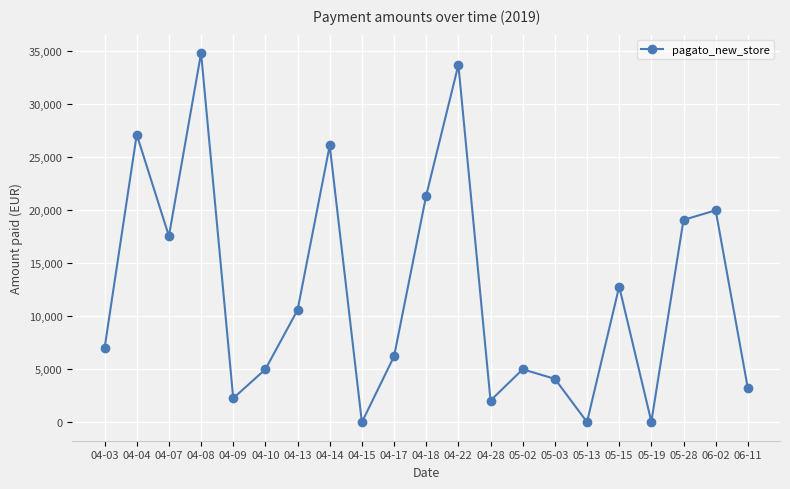

What is the sum of the values at 04-22 and 04-13?

44318.0